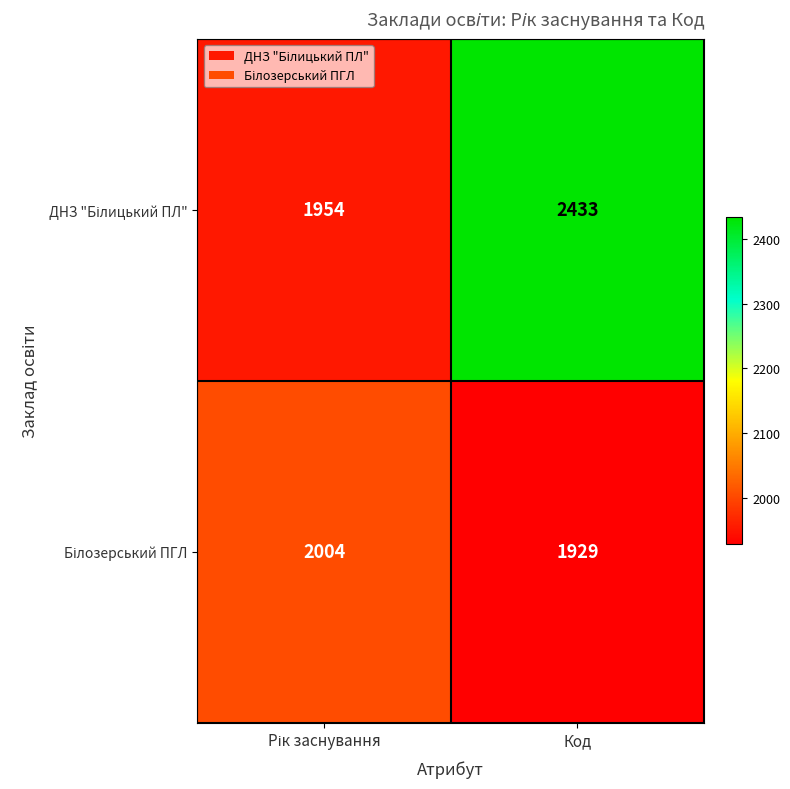

What is the smallest value displayed?

1929